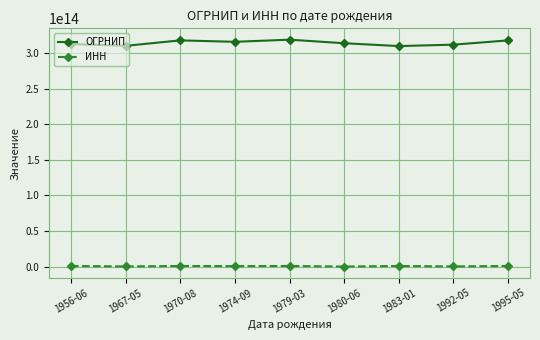

What is the label of the 4th point from the right?

1980-06